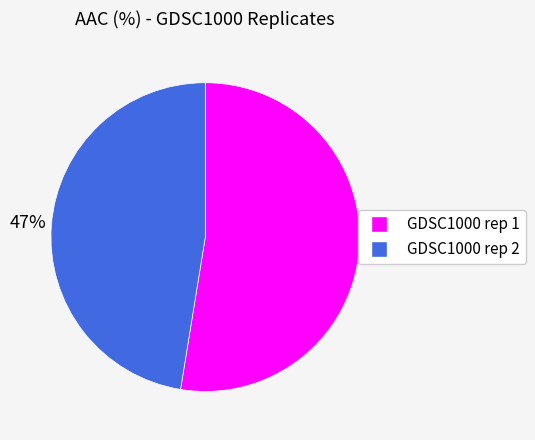

What is the smallest slice in the pie chart?

GDSC1000 rep 2